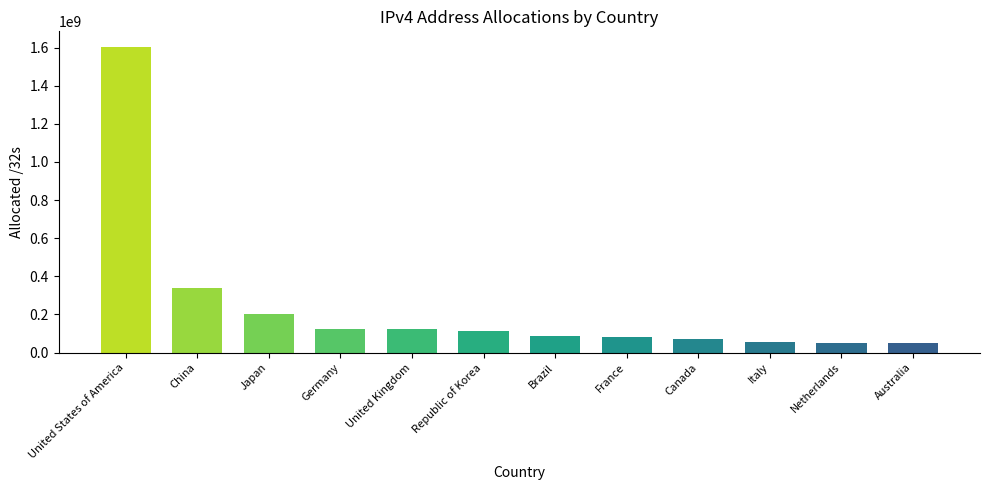

How many data points does each series have?

12